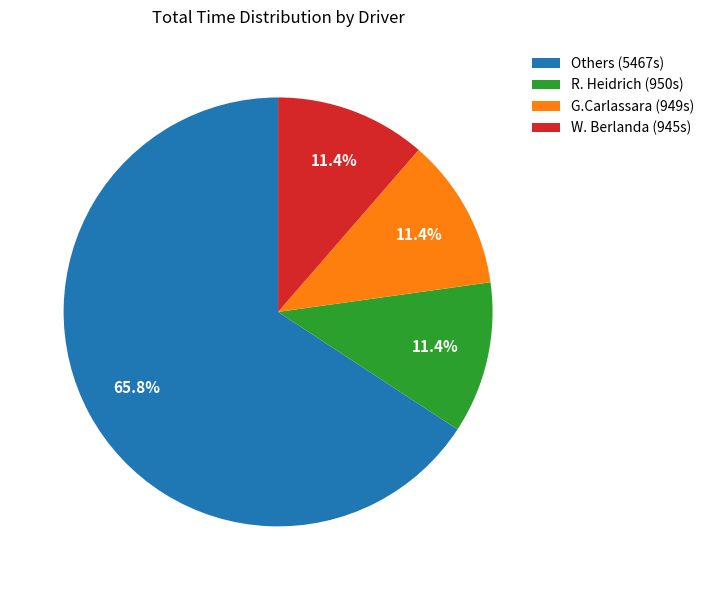

Is there a majority slice in this chart?

Yes